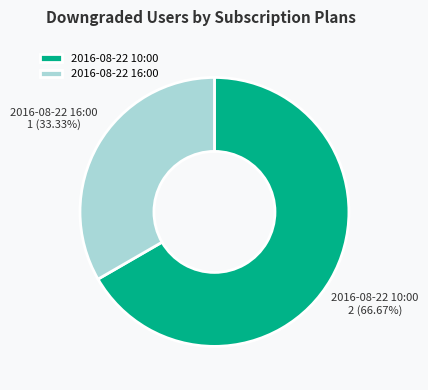

Does any single category account for the majority?

Yes